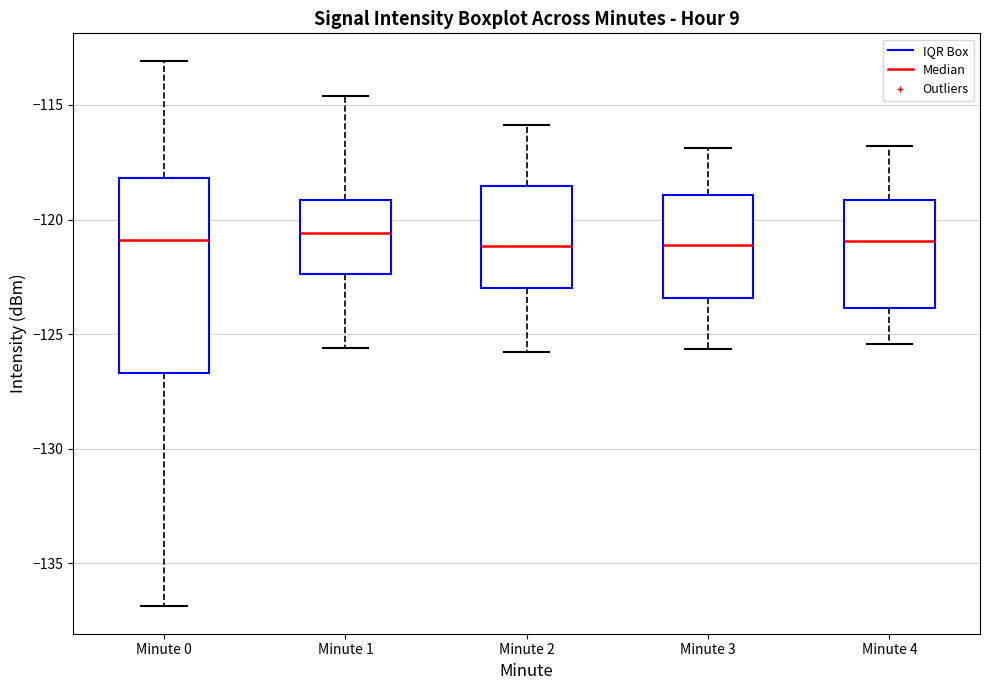

Reading left to right, transcribe this box plot: for each box, give where its median line is, the range the box spans, and where its two whiskers end, as read against the y-axis. The values are not printed on the chart, so give them approximately, as read against the axis.

Minute 0: median -121.0, box -126.5 to -118.0, whiskers -137.0 to -113.0
Minute 1: median -120.5, box -122.5 to -119.0, whiskers -125.5 to -114.5
Minute 2: median -121.0, box -123.0 to -118.5, whiskers -126.0 to -116.0
Minute 3: median -121.0, box -123.5 to -119.0, whiskers -125.5 to -117.0
Minute 4: median -121.0, box -124.0 to -119.0, whiskers -125.5 to -117.0